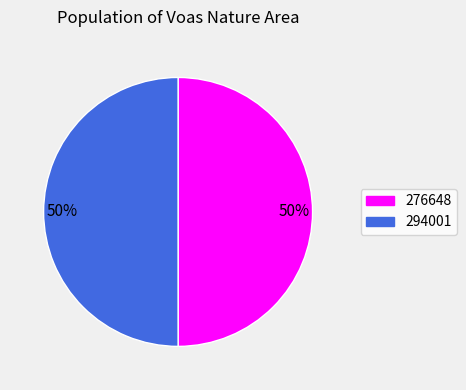

To the nearest percent, what is the average slice percentage?

50%